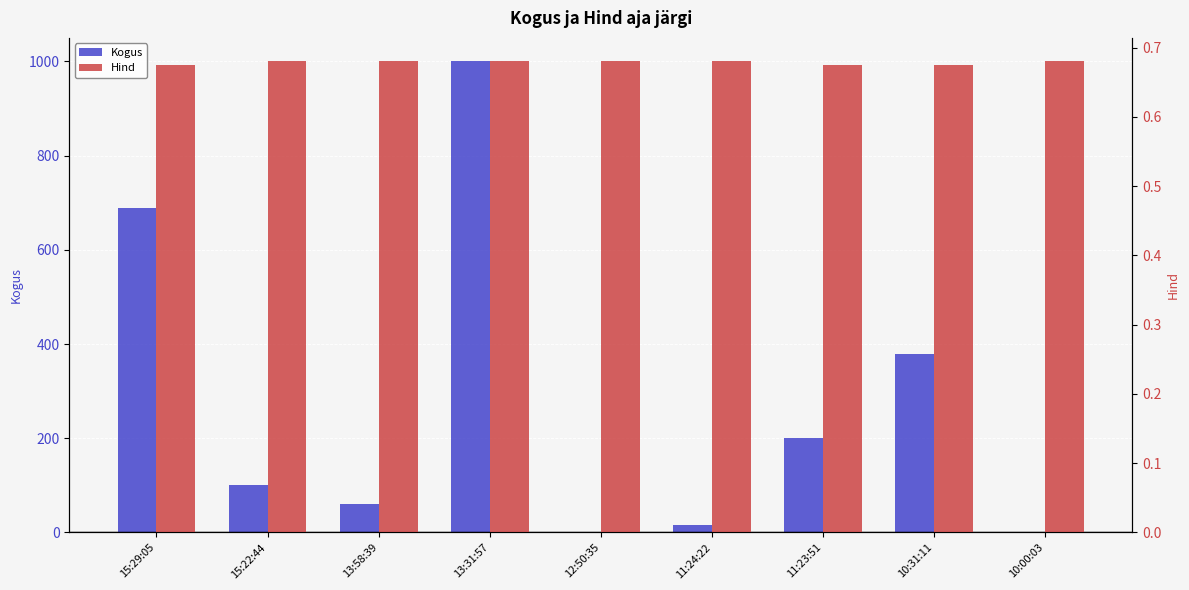

Is it true that Kogus equals 200.0 at 11:23:51?

True